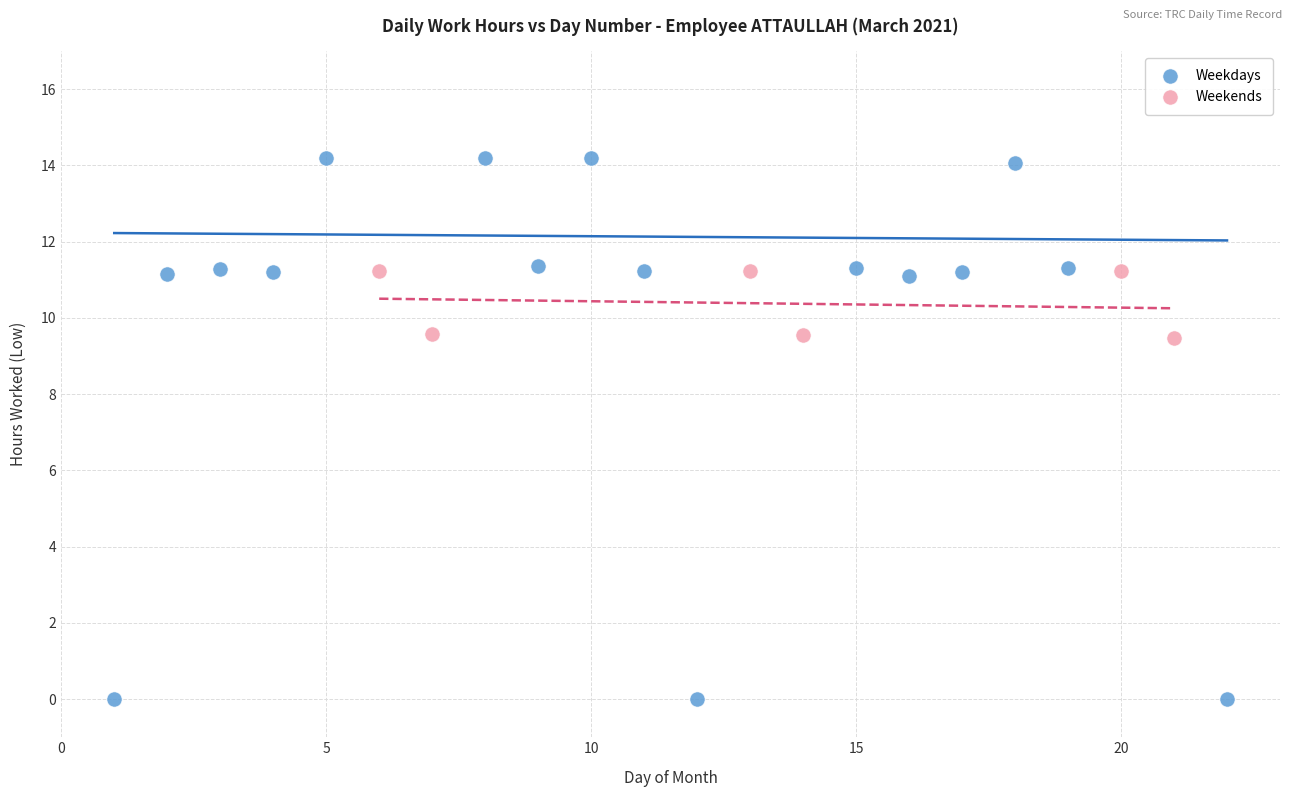

Which series contains the lowest Y value?

Weekdays